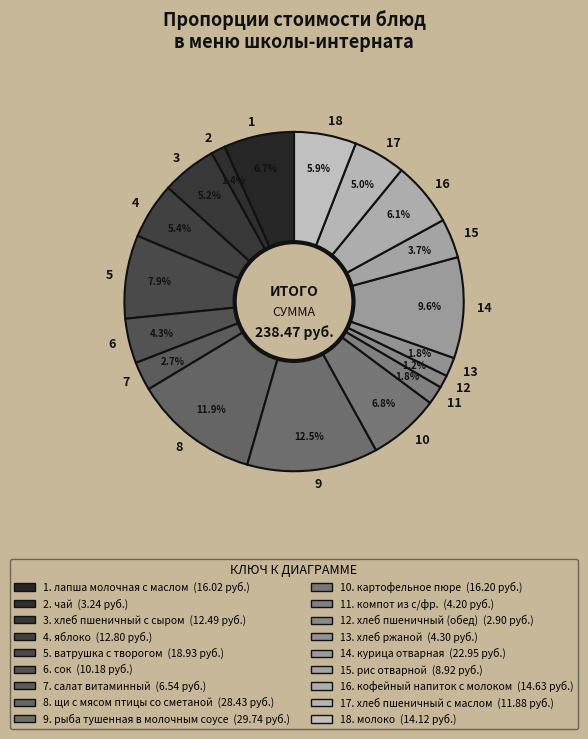

What is the ratio of the value at 1 to the value at 5?

0.8